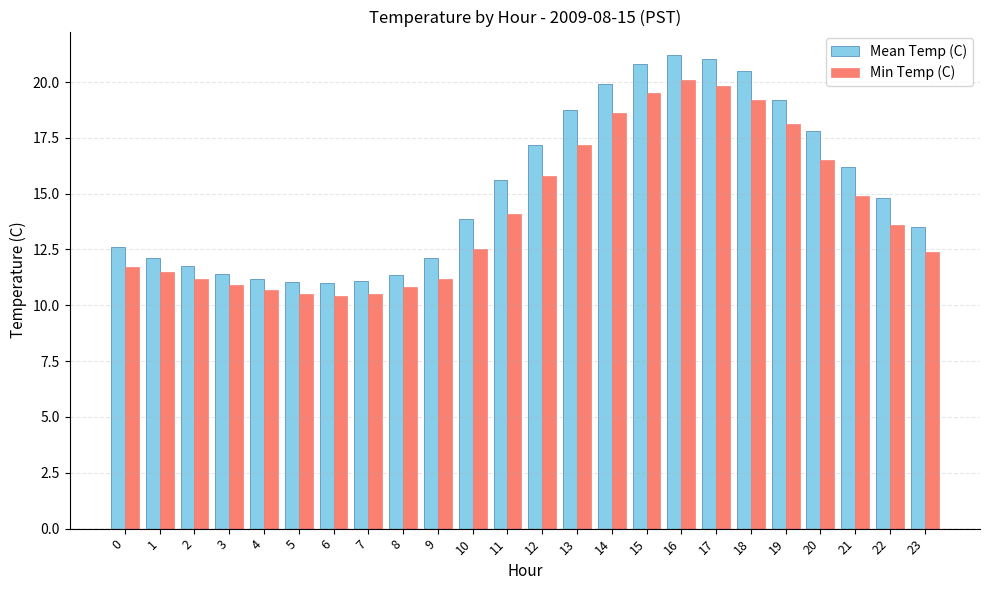

Rank the series by their average value, from lowest to highest.

Min Temp (C), Mean Temp (C)